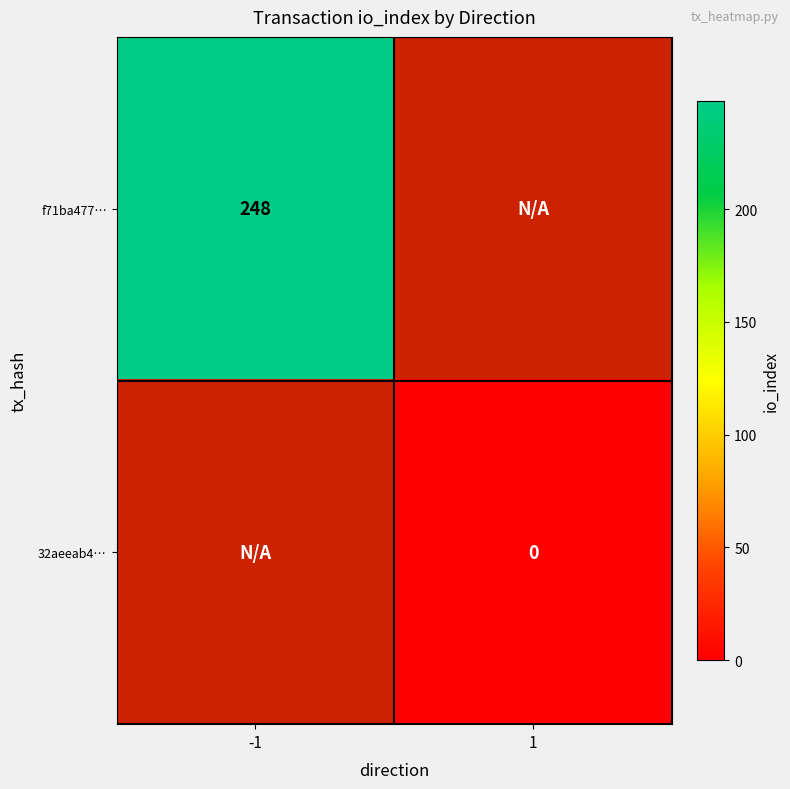

At how many categories does at least one series exceed 35?

1